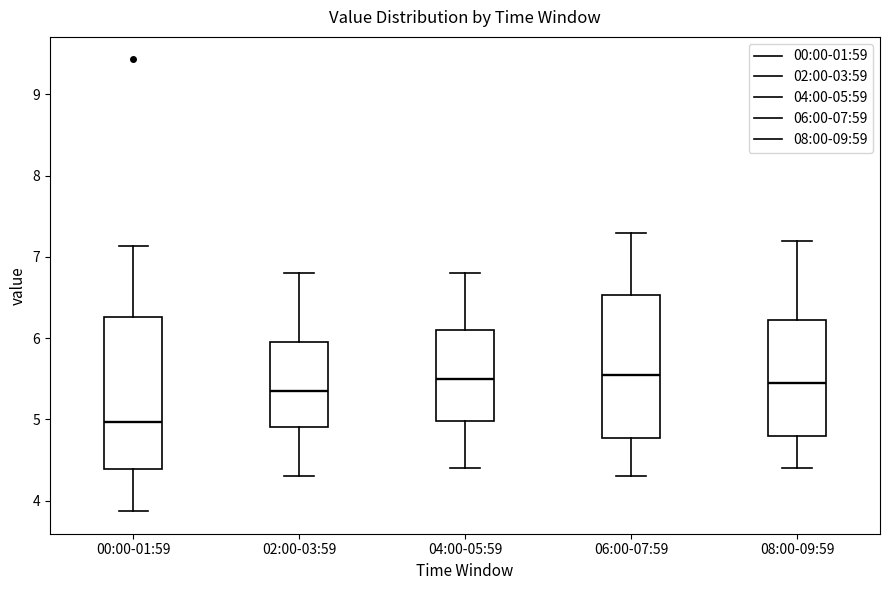

Reading left to right, transcribe this box plot: for each box, give where its median line is, the range the box spans, and where its two whiskers end, as read against the y-axis. The values are not printed on the chart, so give them approximately, as read against the axis.

00:00-01:59: median 5.0, box 4.4 to 6.3, whiskers 3.9 to 7.1
02:00-03:59: median 5.4, box 4.9 to 6.0, whiskers 4.3 to 6.8
04:00-05:59: median 5.5, box 5.0 to 6.1, whiskers 4.4 to 6.8
06:00-07:59: median 5.6, box 4.8 to 6.5, whiskers 4.3 to 7.3
08:00-09:59: median 5.5, box 4.8 to 6.2, whiskers 4.4 to 7.2